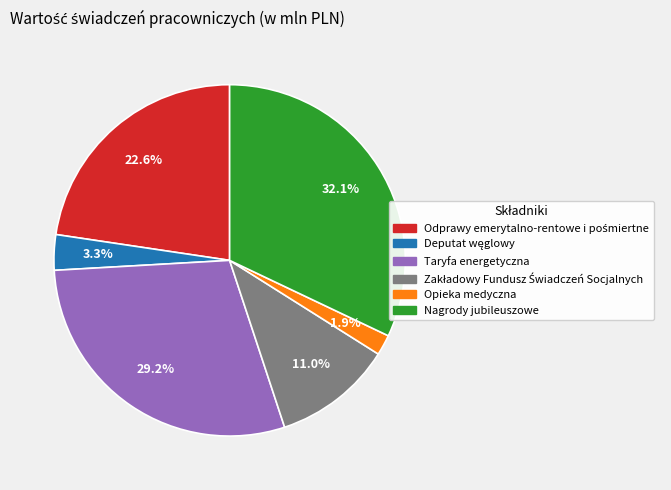

Is there any slice that represents more than half of the pie?

No